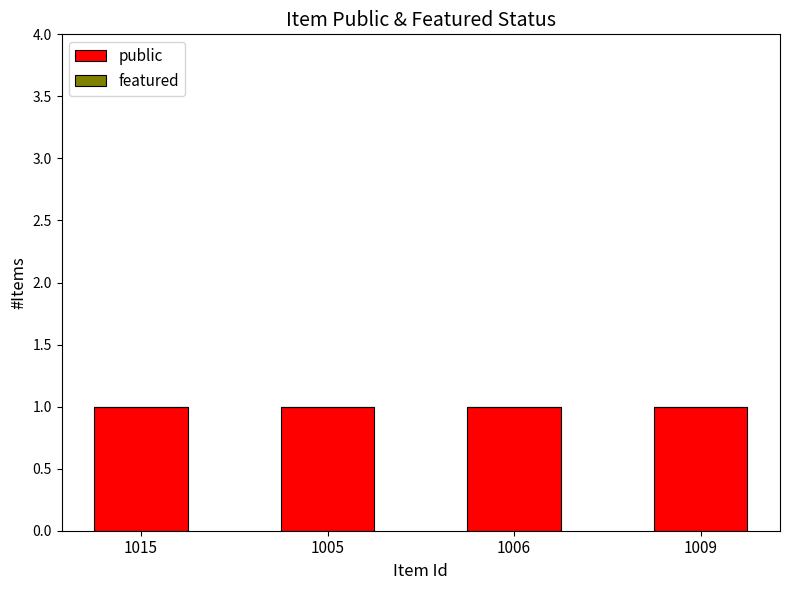

At how many categories does at least one series exceed 0?

4